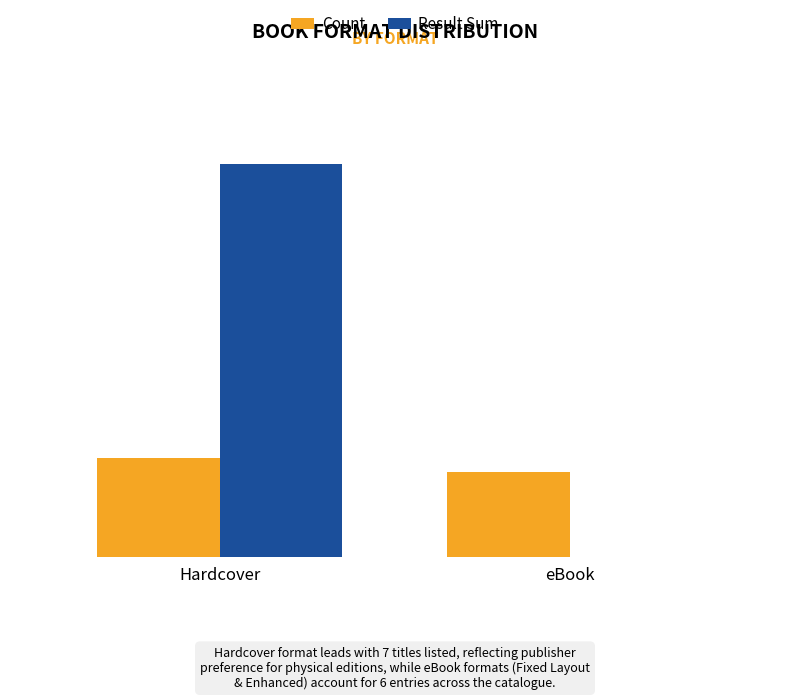

What position from the left is eBook?

2